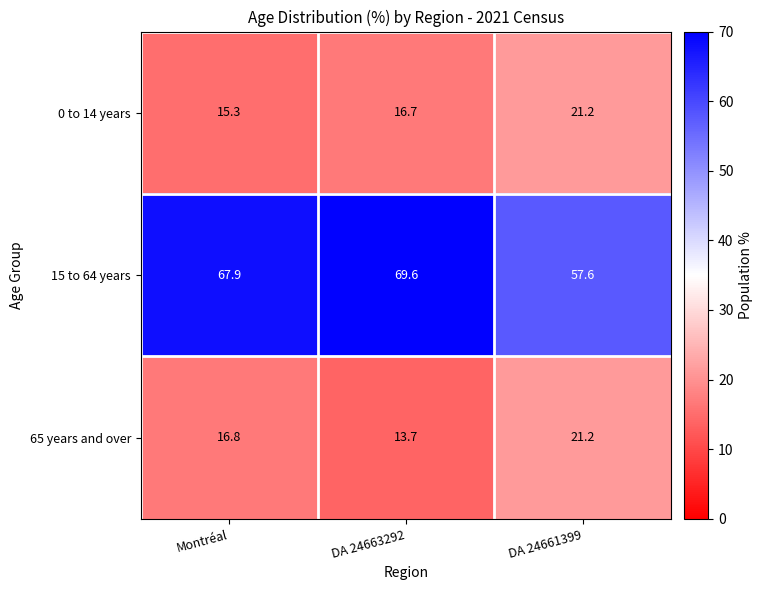

Which series has the widest spread of values?

15 to 64 years